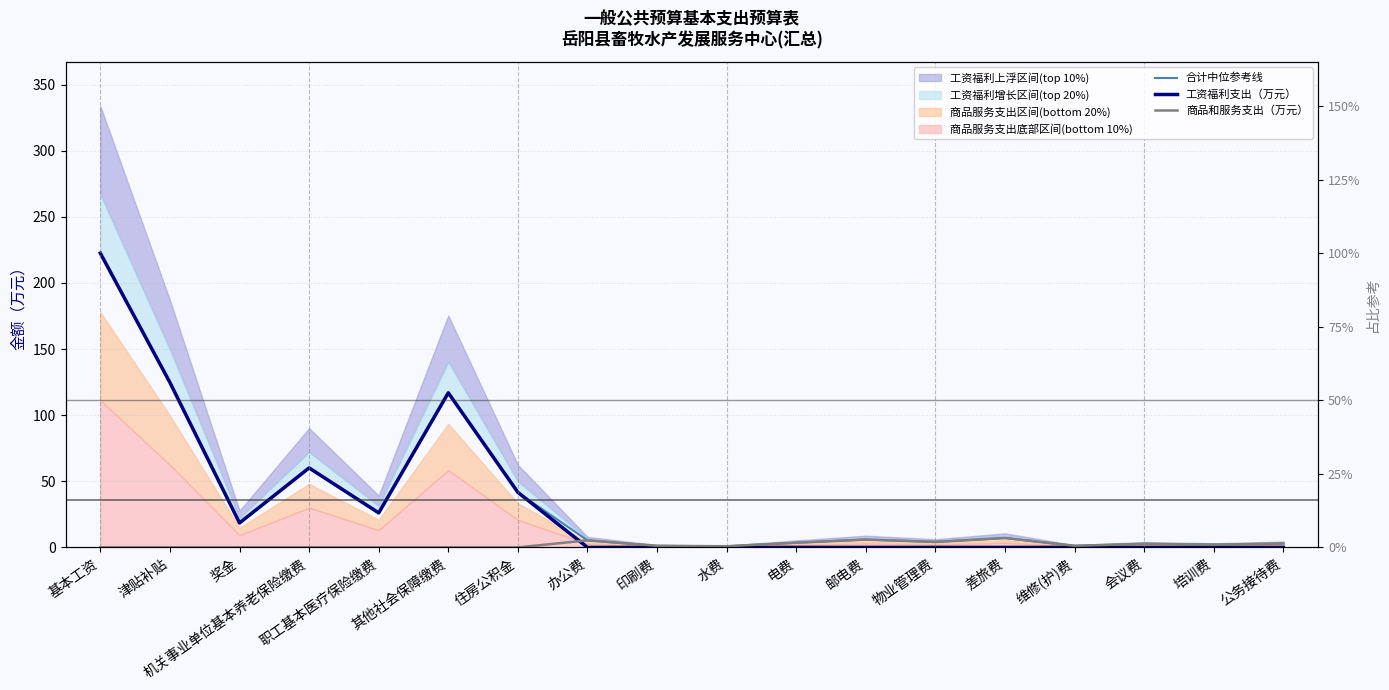

What is the lowest value of the 合计中位参考线 series?

0.9